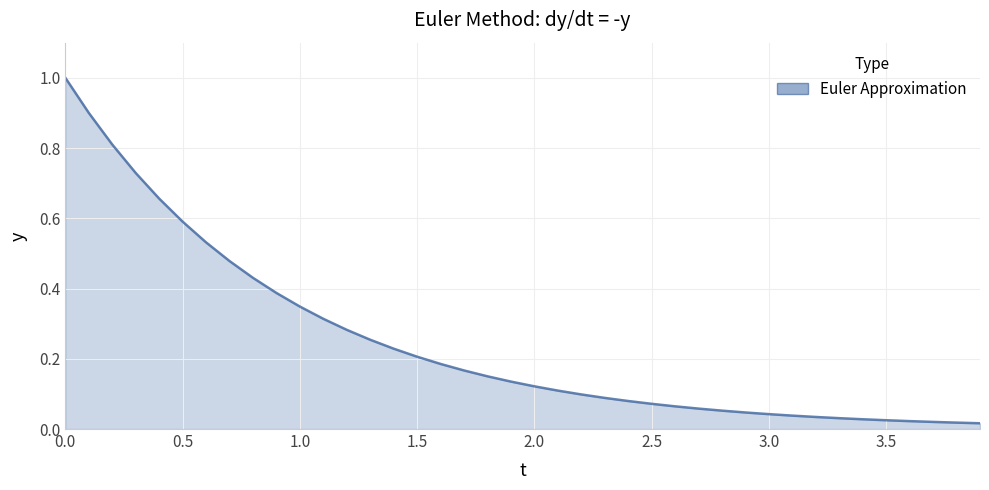

What is the difference between the maximum and minimum values?

1.0